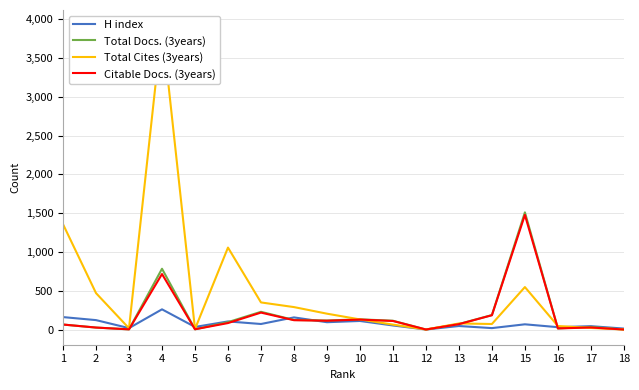

Rank the categories by H index value from highest to lowest.

4, 1, 8, 2, 10, 6, 9, 7, 15, 11, 13, 17, 5, 16, 3, 14, 18, 12